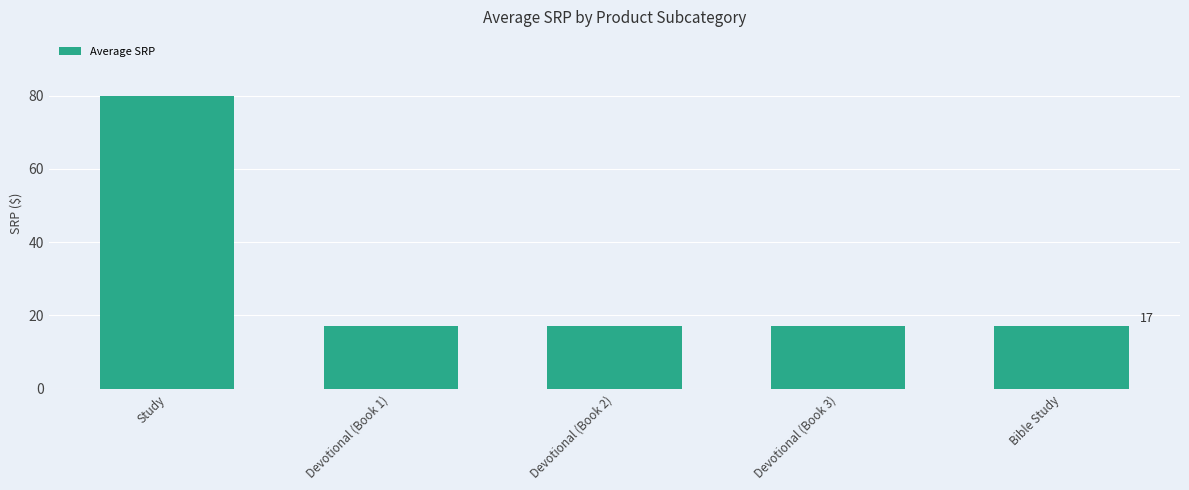

What value does the data have at Bible Study?

17.0